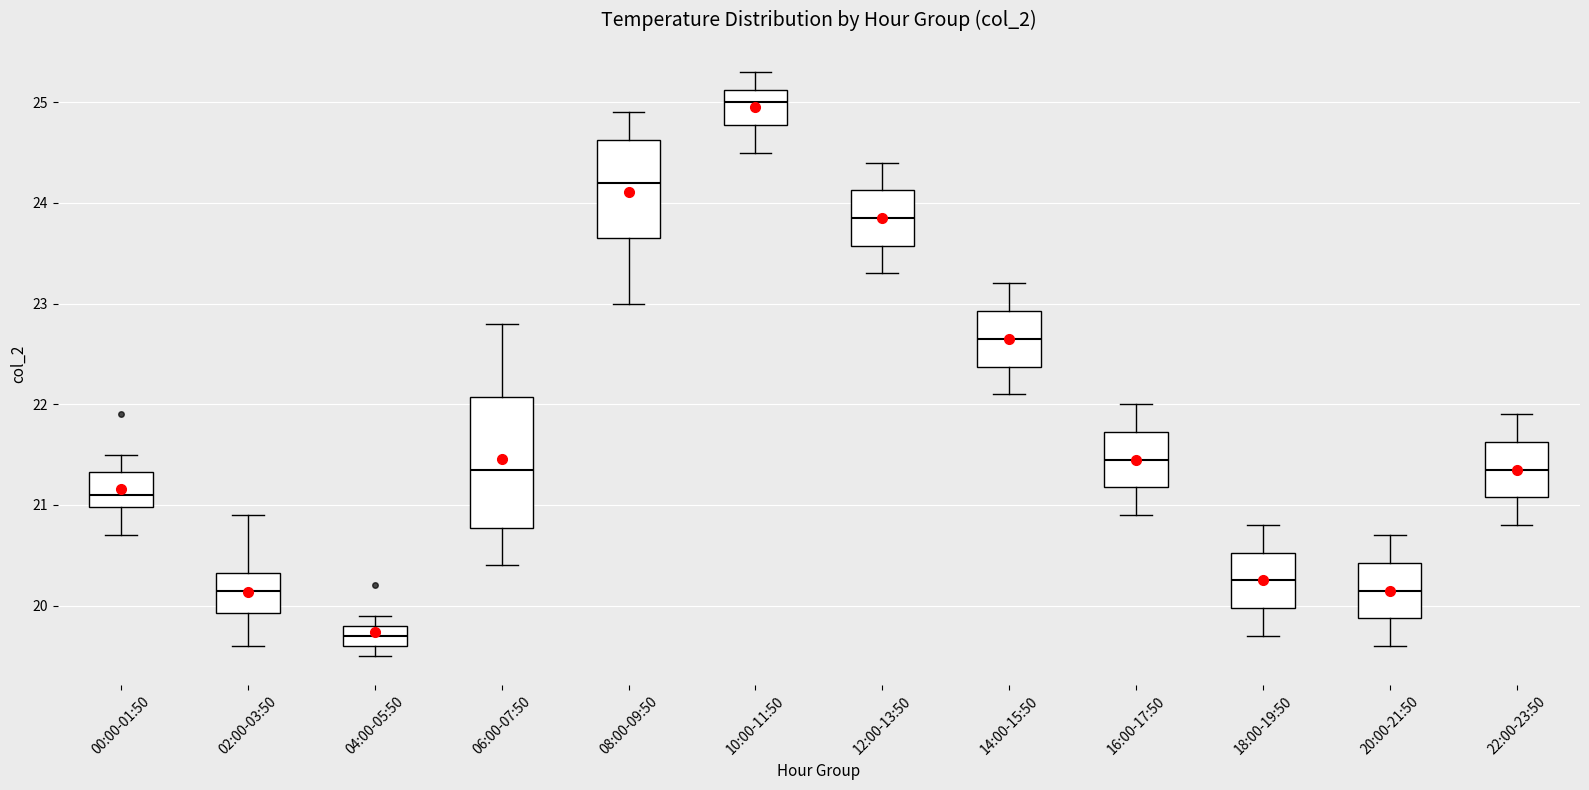

Where is the upper edge of the box for 14:00-15:50 on the y-axis? The values are not printed on the chart, so give them approximately, as read against the axis.

22.9